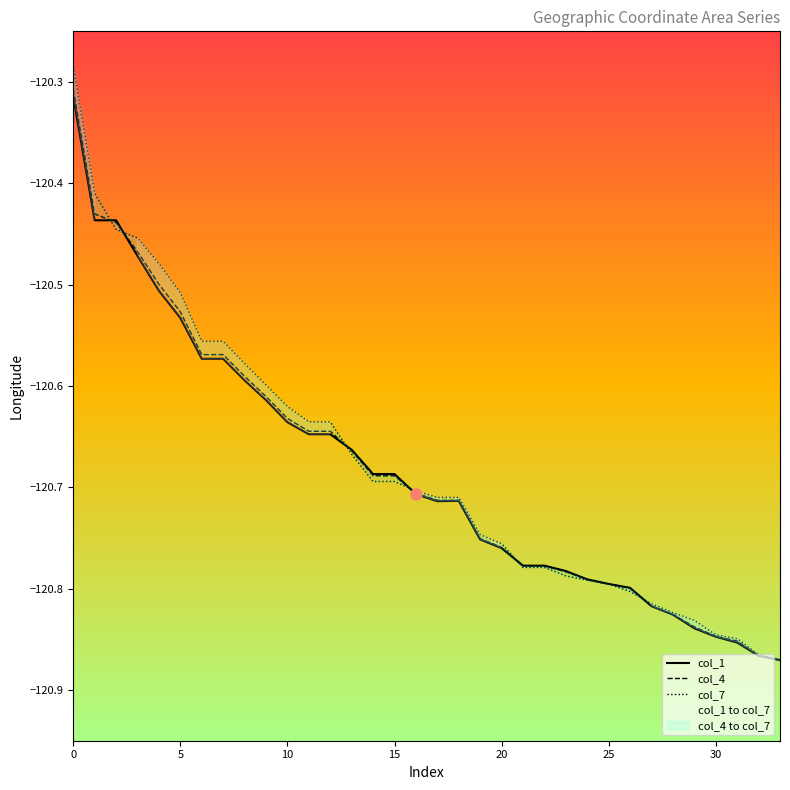

True or false: col_7 has more than 0 points higher than both neighbors.

False